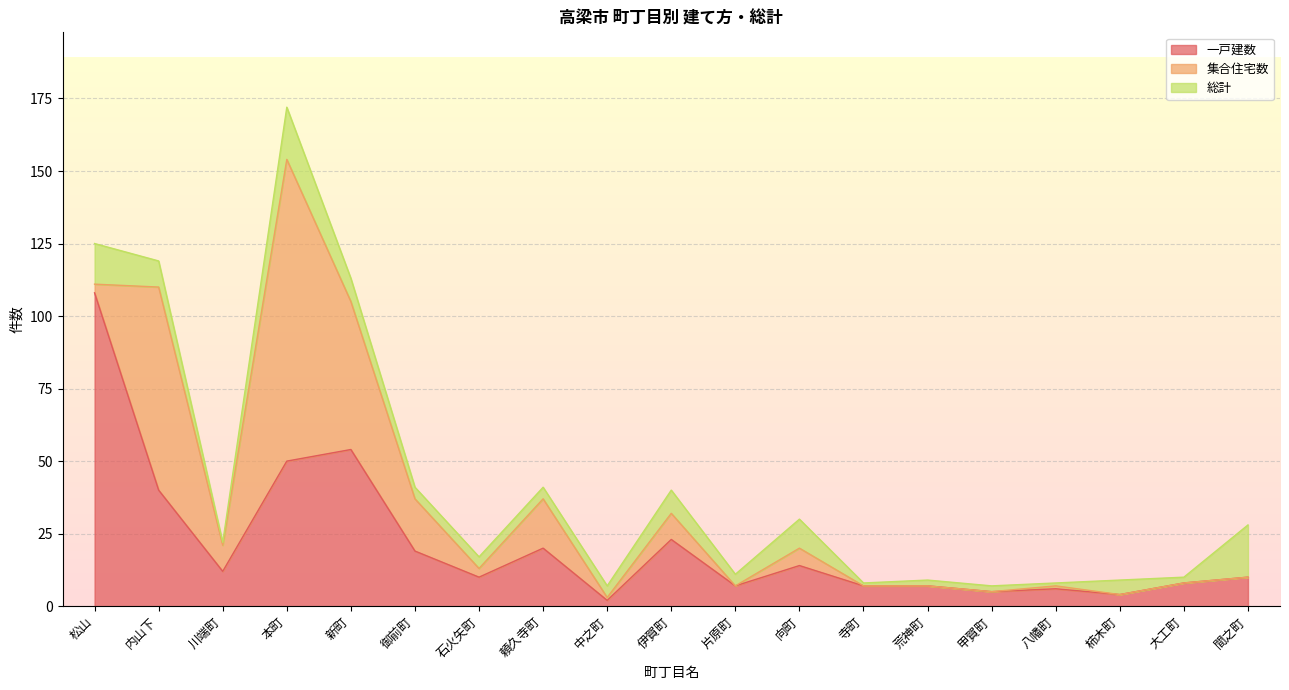

The value of 一戸建数 at 八幡町 is 6. True or false?

True